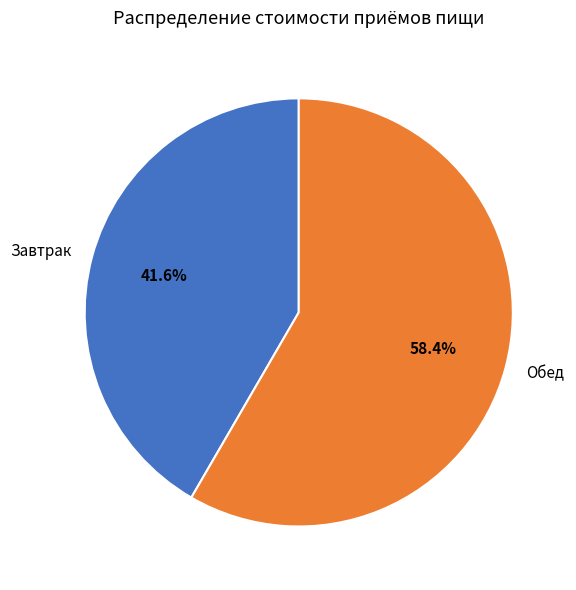

What is the largest slice in the pie chart?

Обед